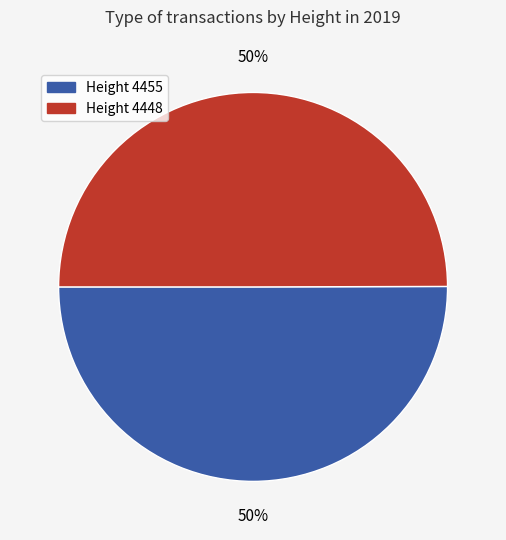

To the nearest percent, what is the average slice percentage?

50%